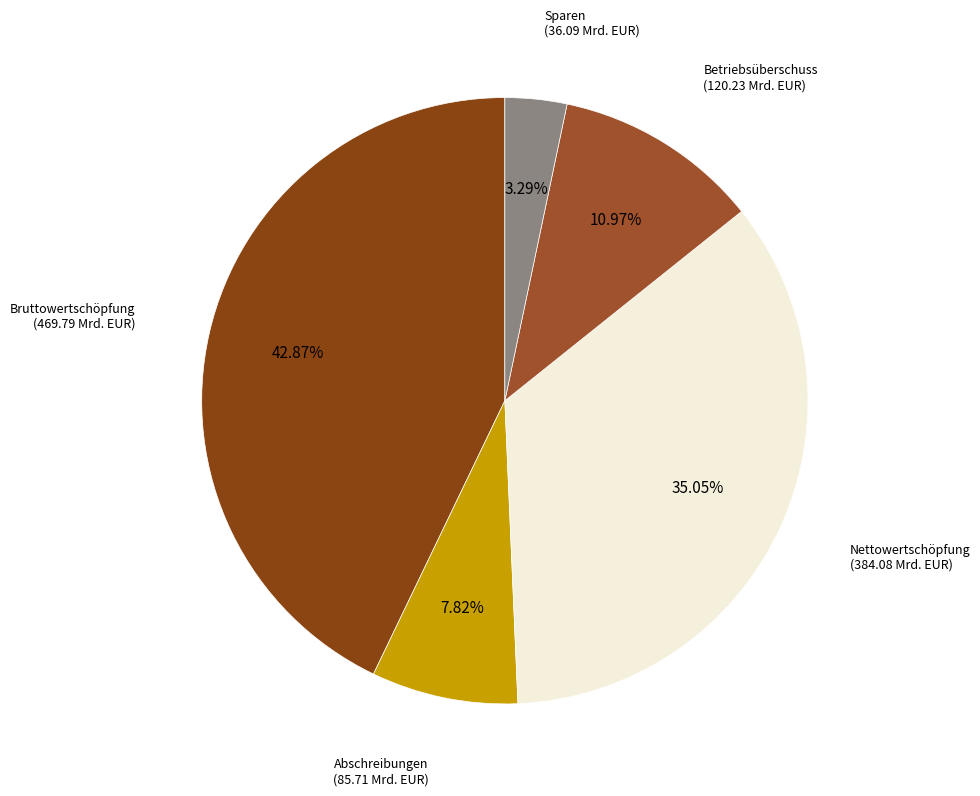

Count the number of slices in the pie.

5